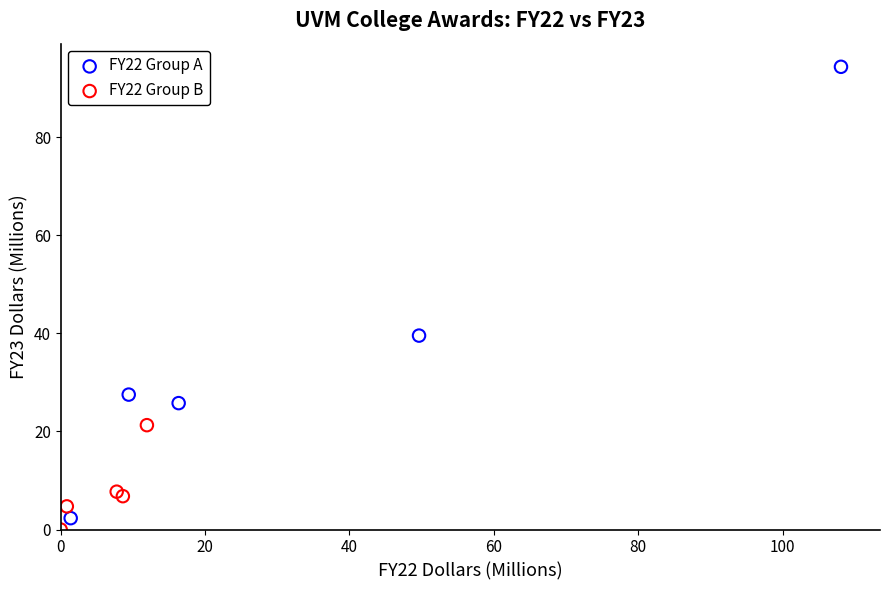

Which series has the largest Y range (max minus min)?

FY22 Group A